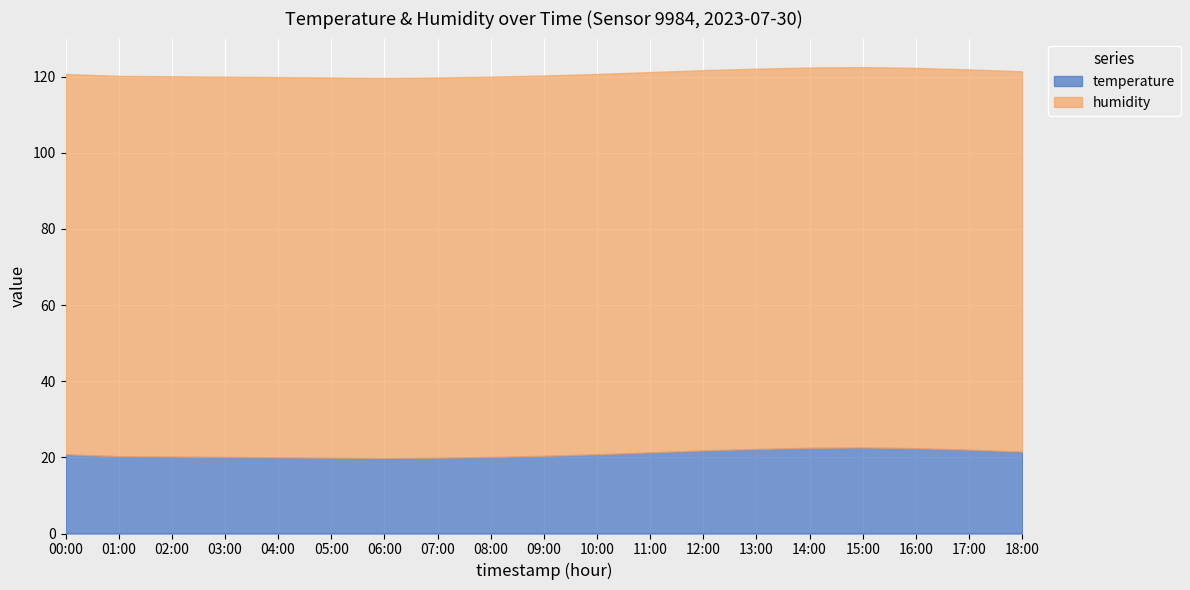

Where is humidity nearest to the value 99?

00:00